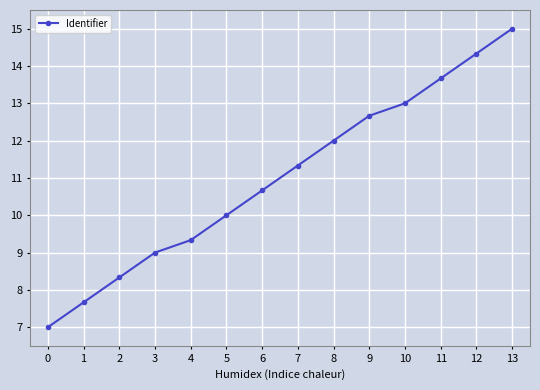

What is the change in value from 9 to 12?

+1.7